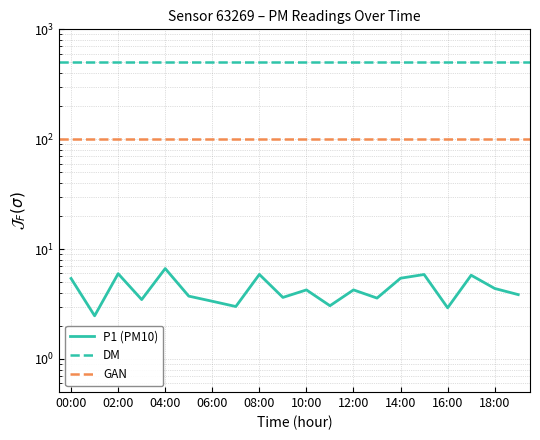

Between 01:00 and 14:00, which is larger?

14:00